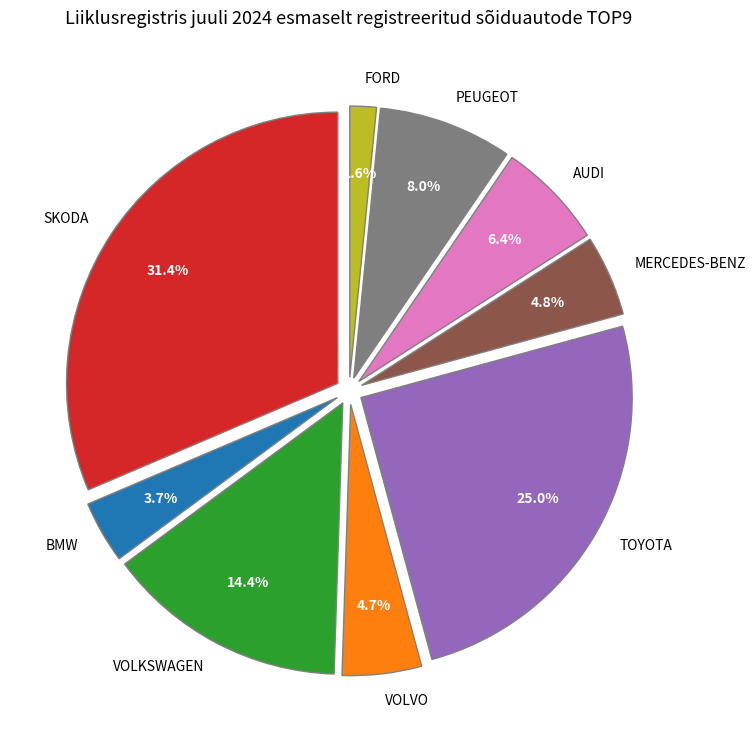

Is it true that BMW is 15% of the pie?

False